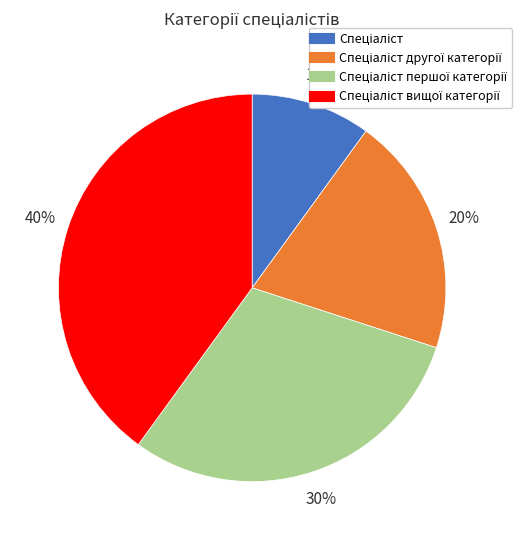

Is there any slice that represents more than half of the pie?

No